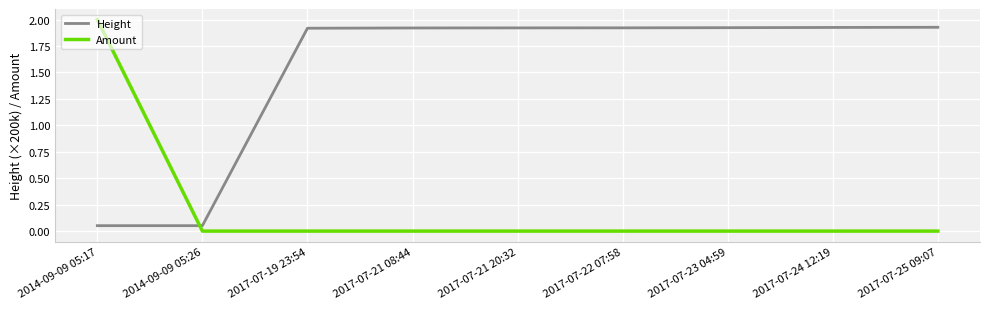

What is the difference between the Amount values at 2014-09-09 05:17 and 2017-07-22 07:58?

2.0